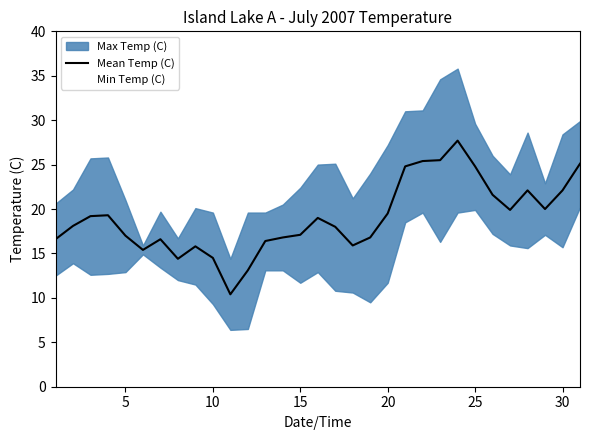

Is it true that Mean Temp (C) equals 24.8 at 25?

True